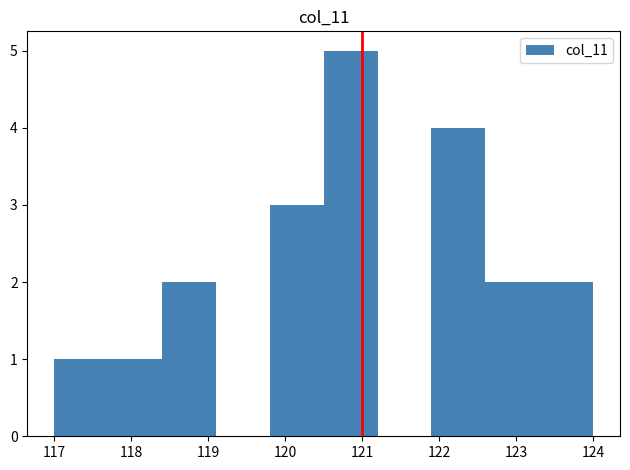

How tall is the bar that spans 118.4 to 119.1 on the x-axis? The values are not printed on the chart, so give them approximately, as read against the axis.

2